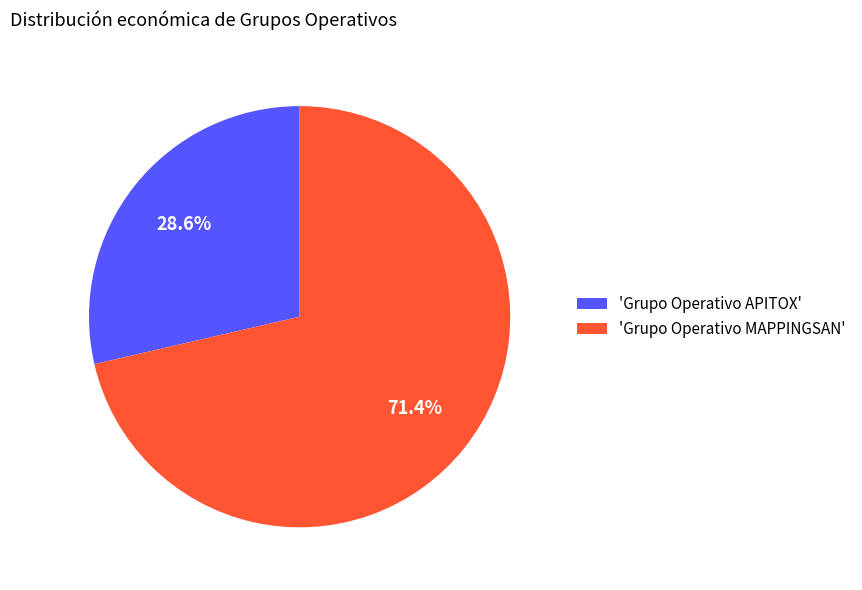

Approximately how many times larger is the value at 'Grupo Operativo MAPPINGSAN' compared to 'Grupo Operativo APITOX'?

2.5